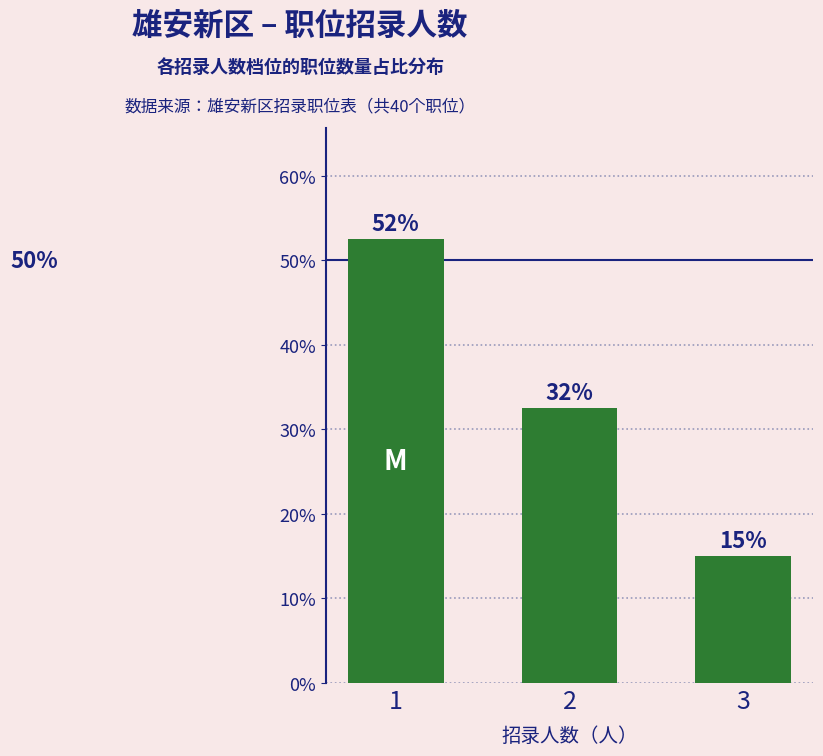

Where is the data nearest to the value 33?

2